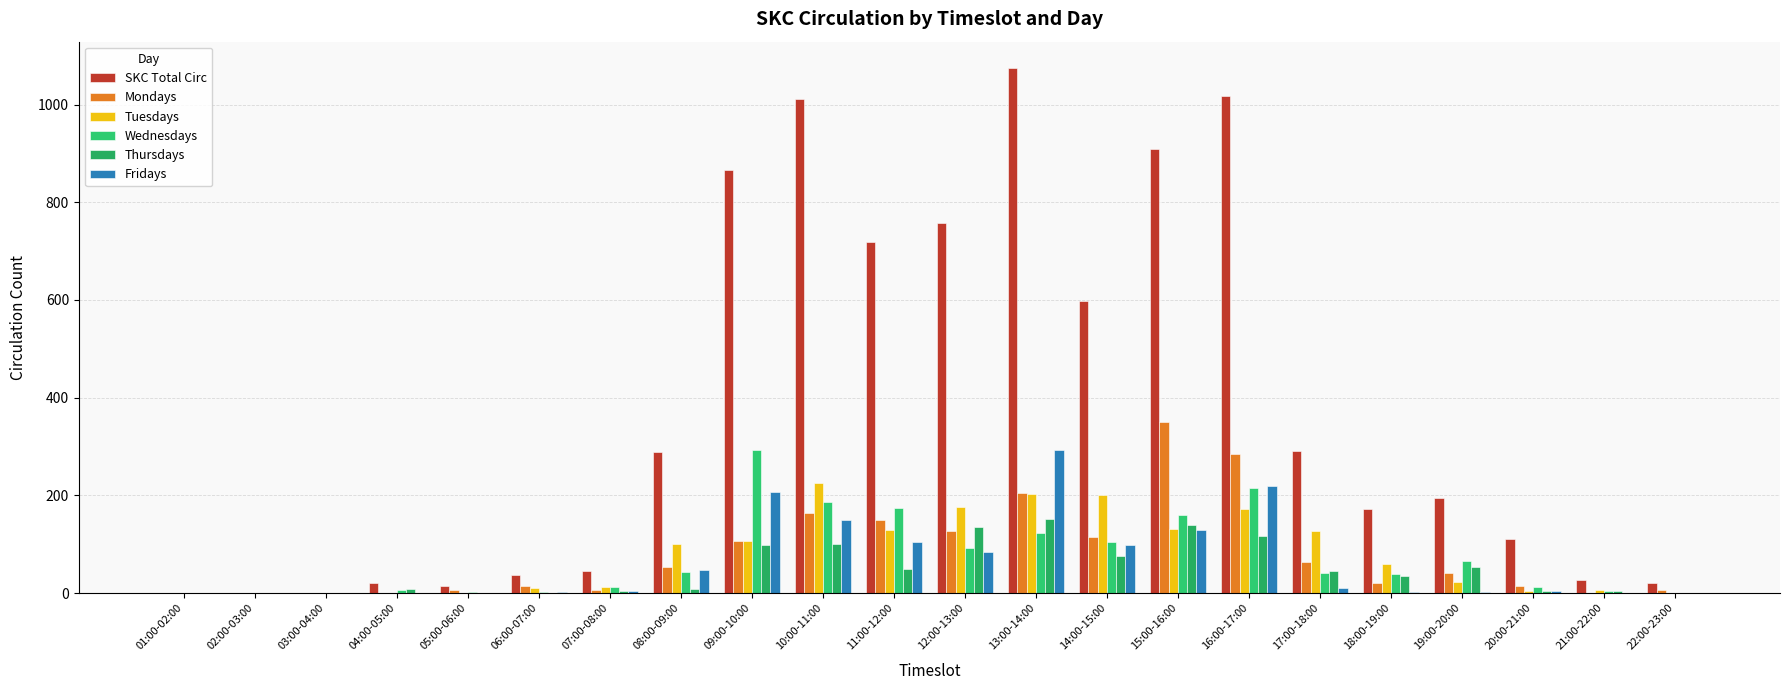

Is the value of Thursdays at 01:00-02:00 greater than the value of Mondays at 06:00-07:00?

No